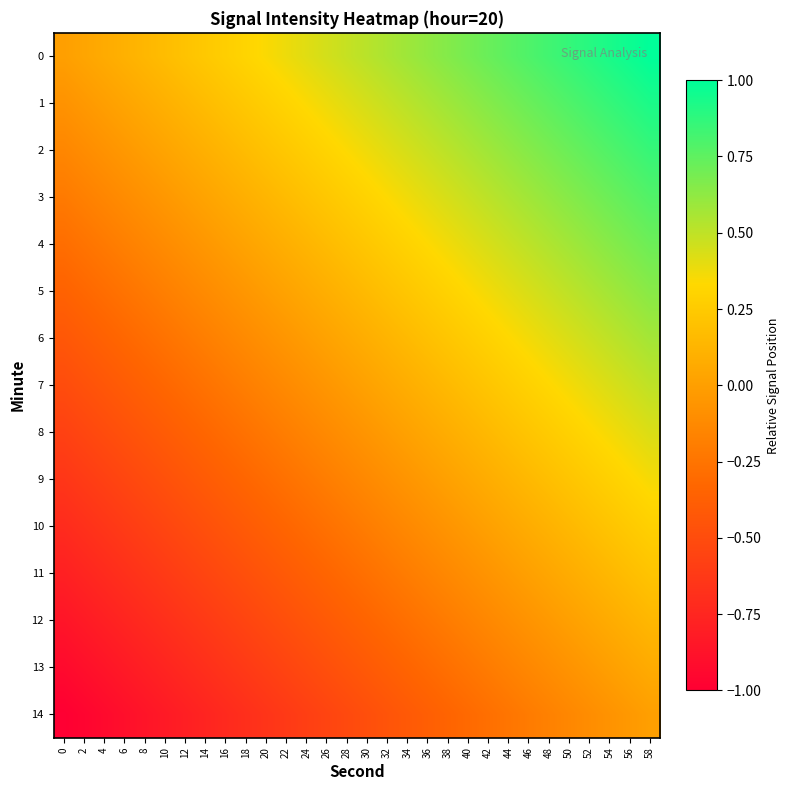

What is the average value of the 14 series?

-0.5